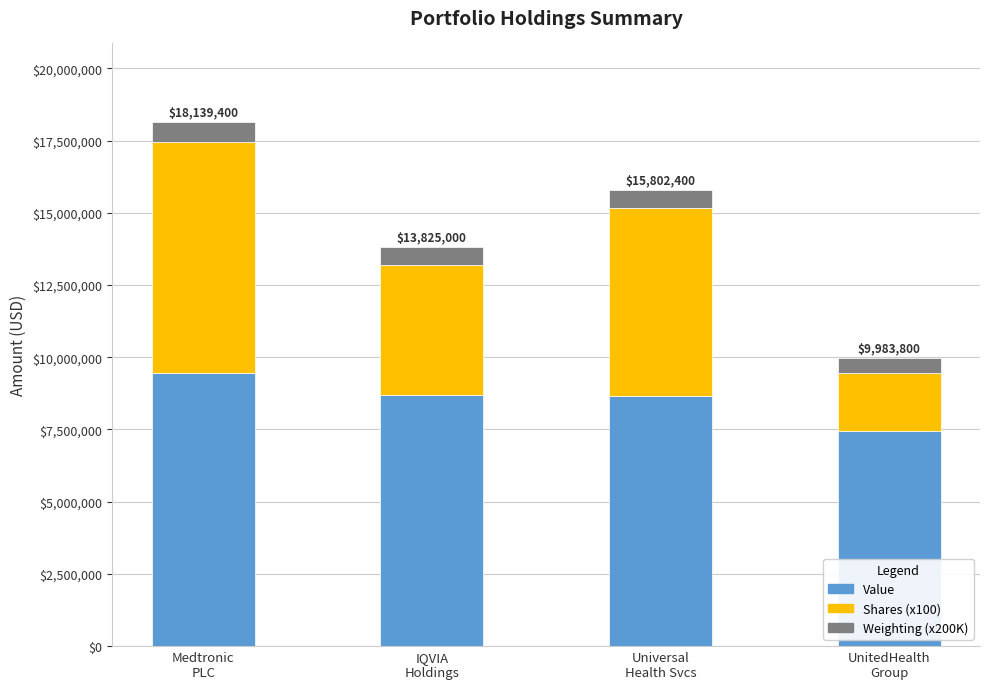

What is the highest value of the Value series?

9450000